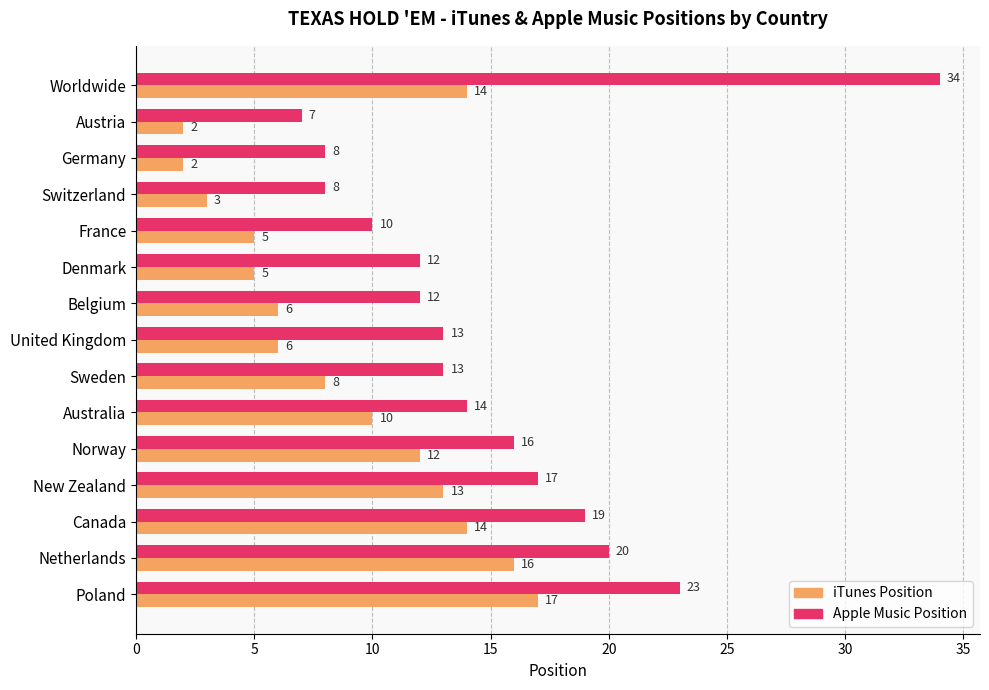

Is it true that iTunes Position equals 6 at Worldwide?

False